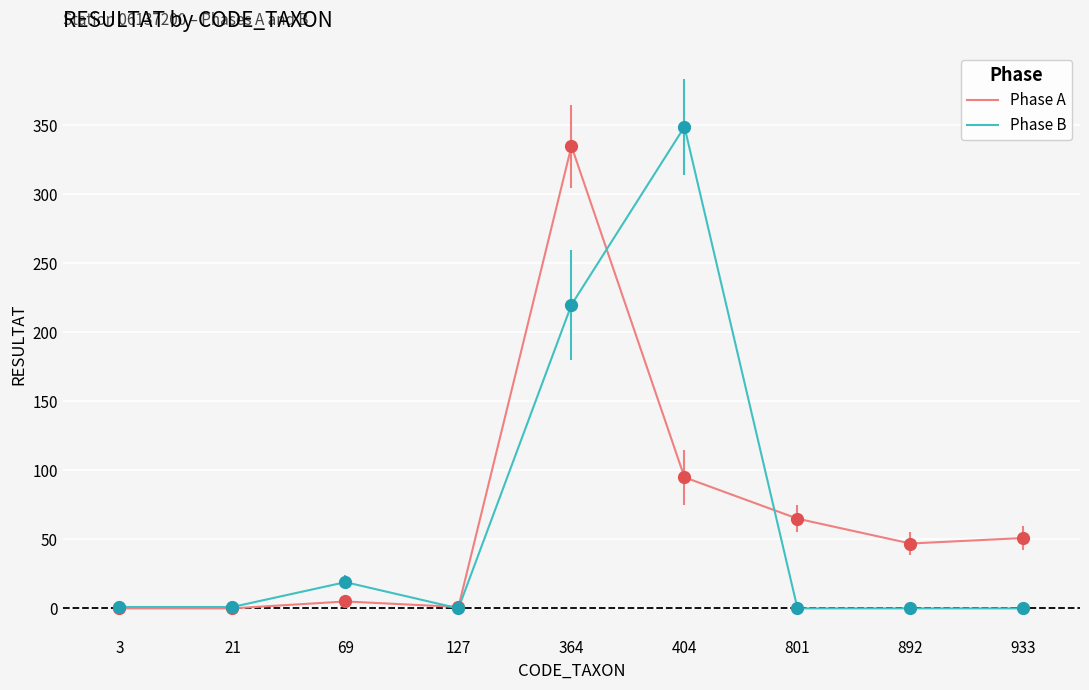

Is this an area chart (filled region under the line)?

No